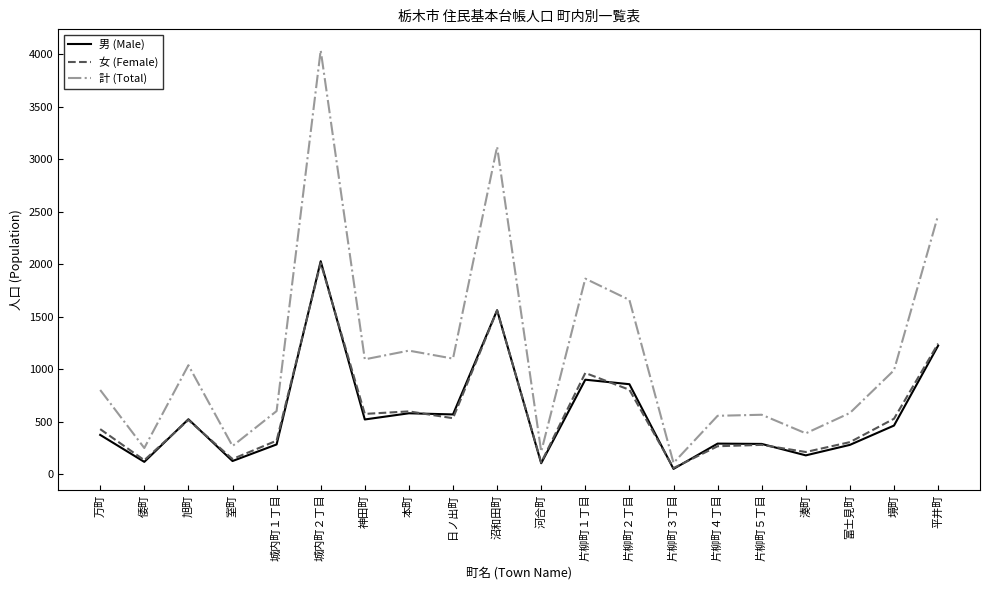

Is it true that 計 (Total) equals 1427 at 沼和田町?

False